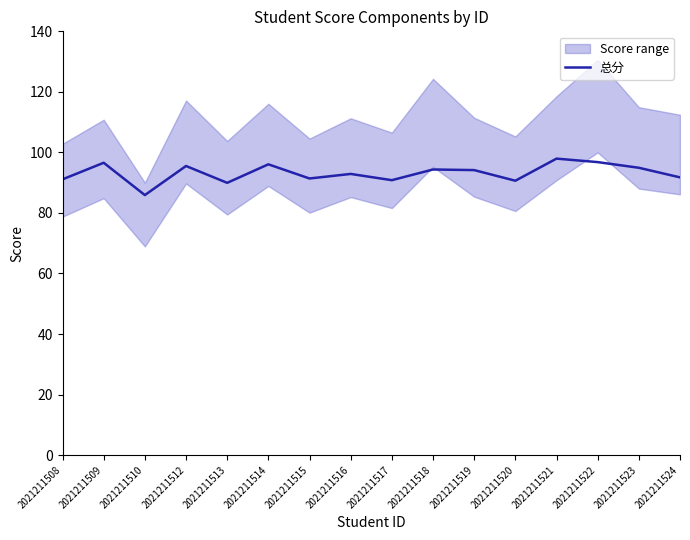

What is the sum of the values at 2021211520 and 2021211523?

185.6